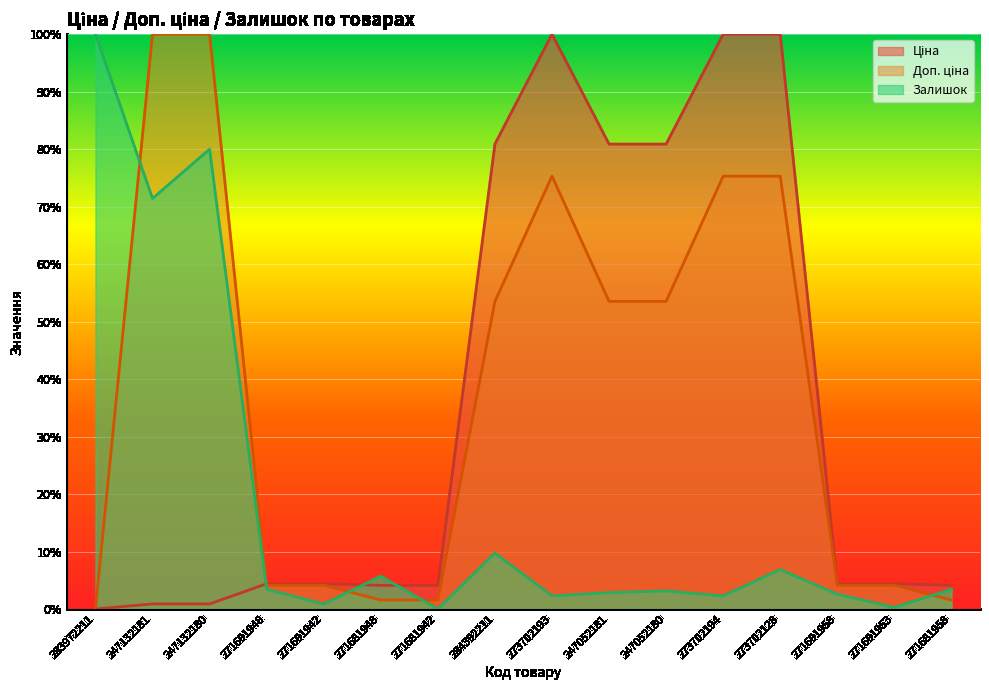

The value of Доп. ціна at 284392211 is 0.9. True or false?

False